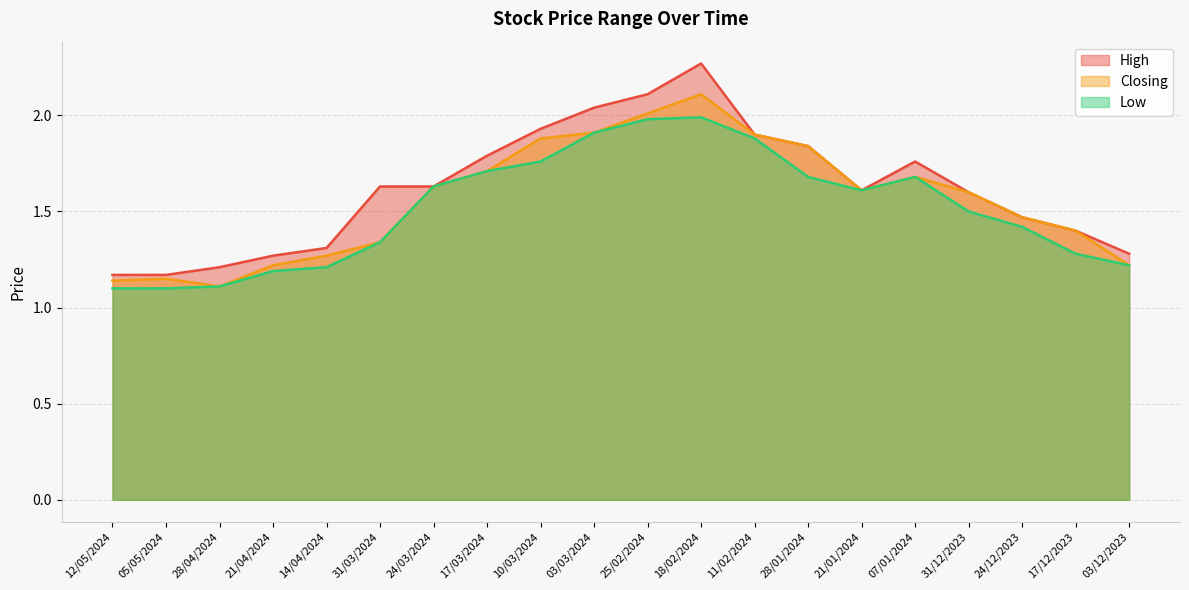

Rank the series by their maximum value, from lowest to highest.

Low, Closing, High